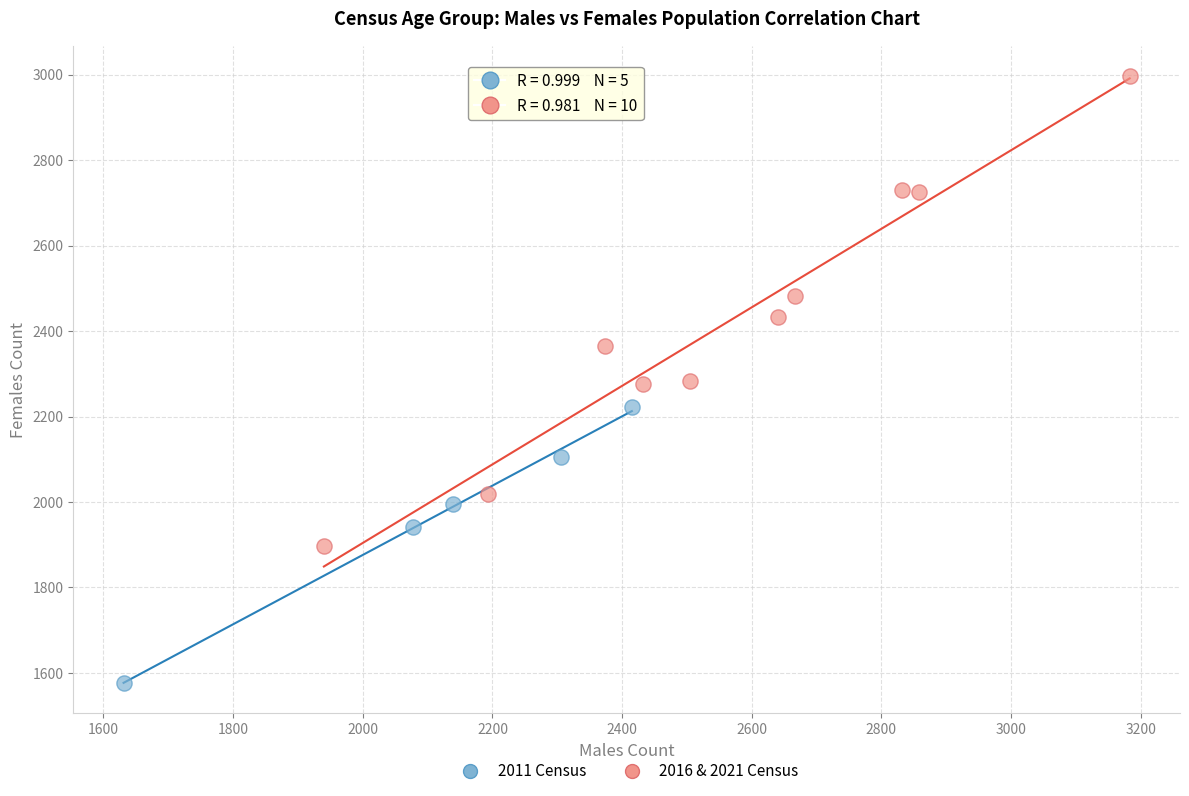

Which series reaches the maximum Y coordinate?

2016 & 2021 Census